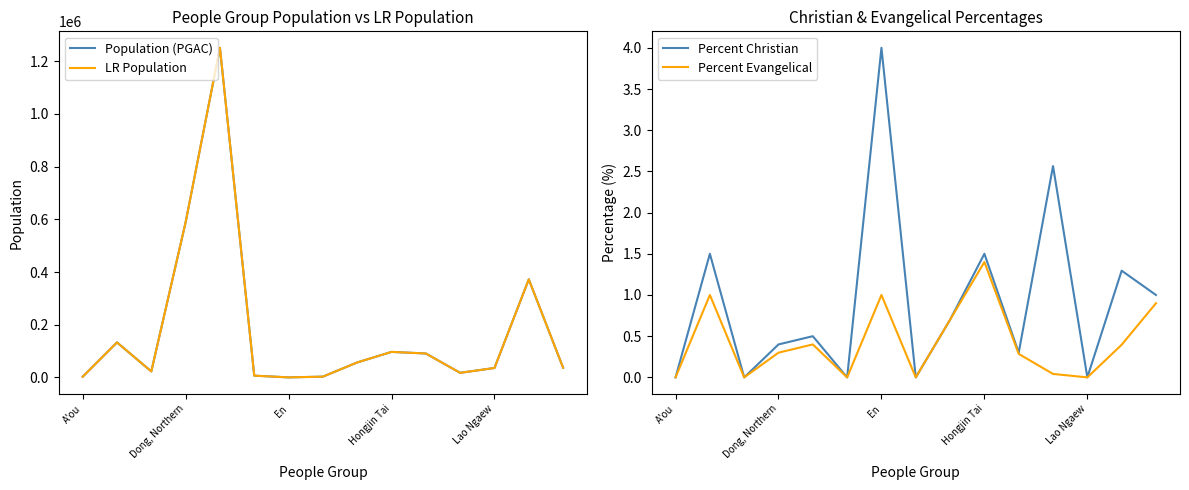

At which label does Percent Evangelical reach its peak?

Hongjin Tai